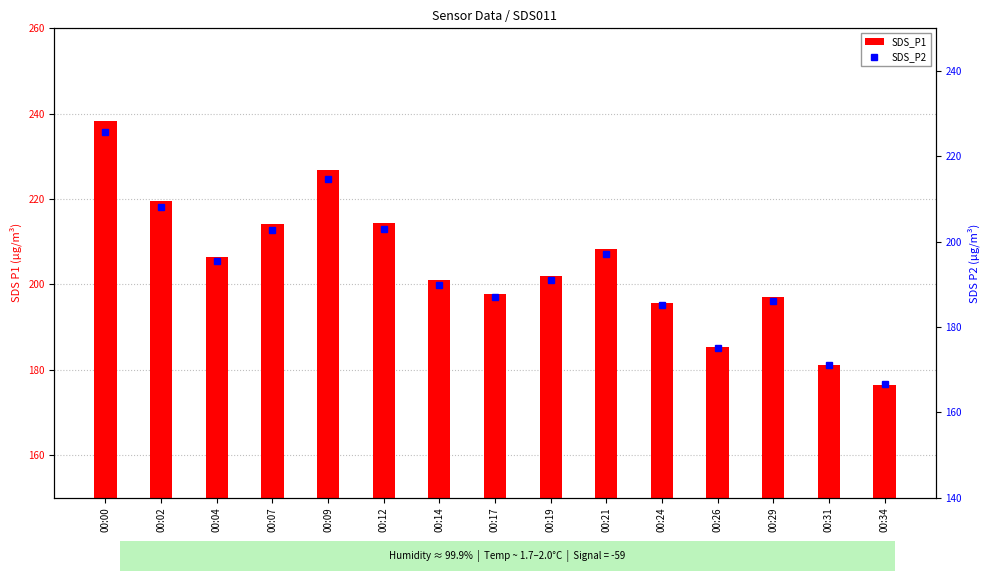

List the series in order of their peak value, lowest first.

SDS_P2, SDS_P1